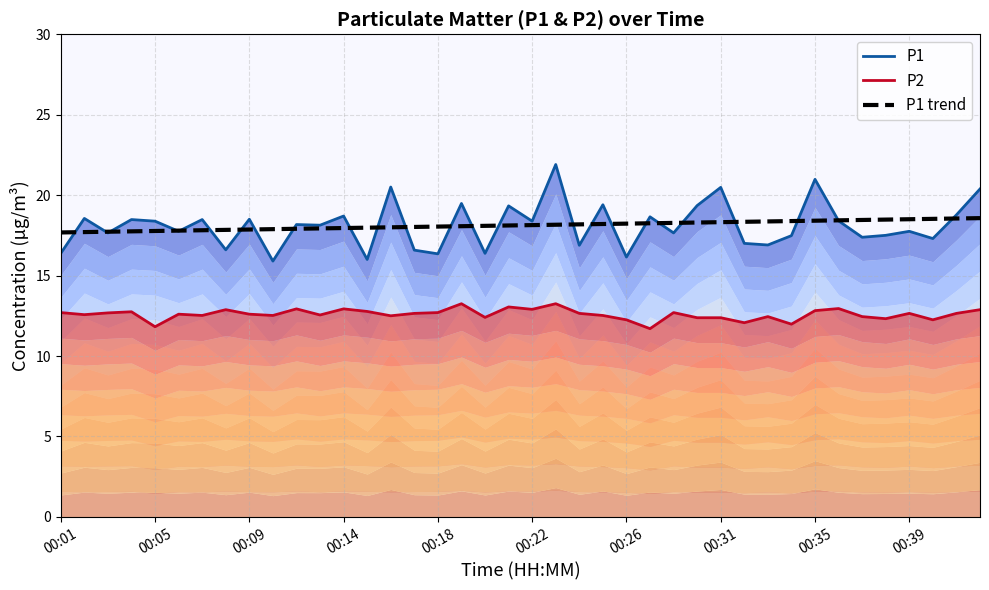

What are all the series names shown in the legend?

P1, P2, P1 trend